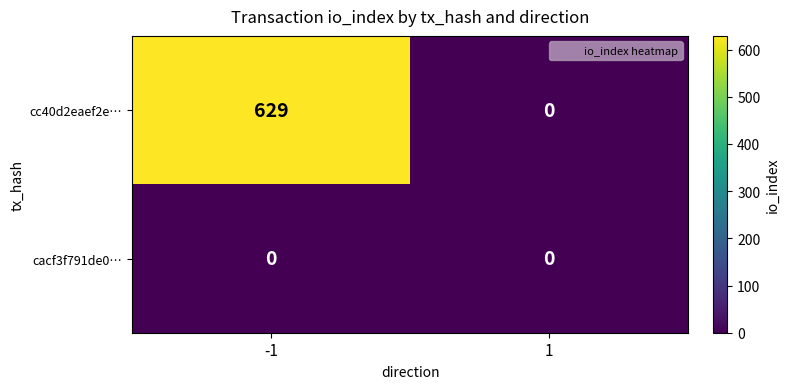

Which label corresponds to the largest value in the chart?

-1